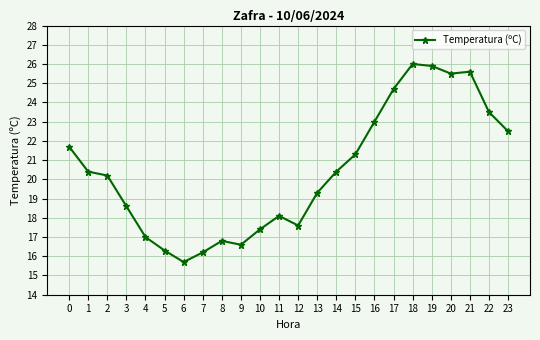

Reading left to right, what are all the values shown in this chart?

0=21.7	1=20.4	2=20.2	3=18.6	4=17.0	5=16.3	6=15.7	7=16.2	8=16.8	9=16.6	10=17.4	11=18.1	12=17.6	13=19.3	14=20.4	15=21.3	16=23.0	17=24.7	18=26.0	19=25.9	20=25.5	21=25.6	22=23.5	23=22.5